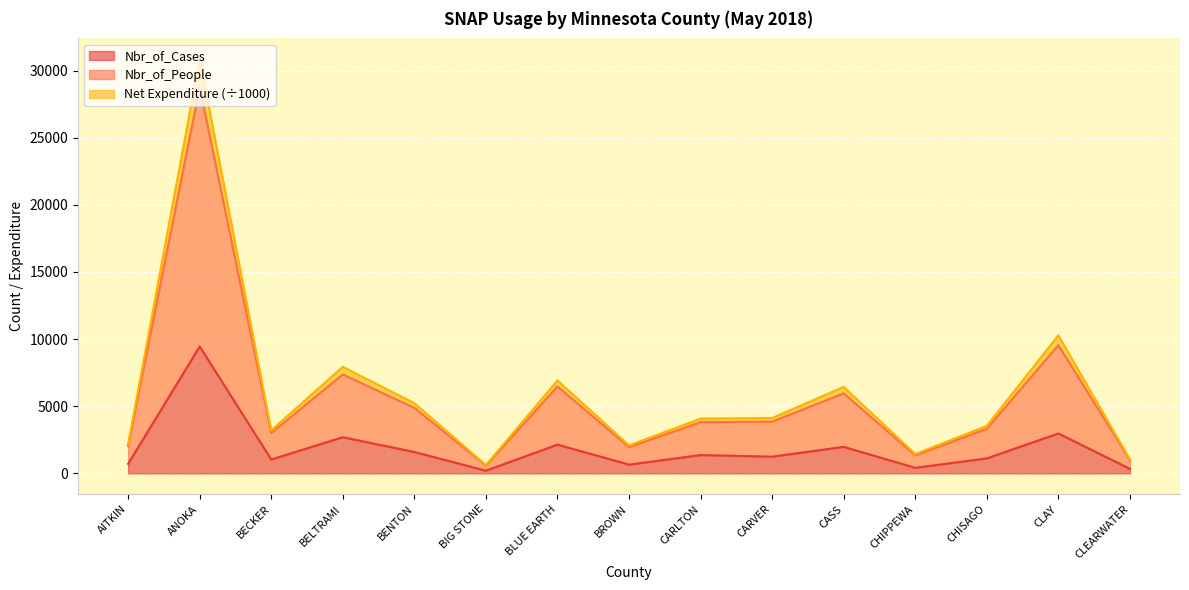

What position from the left is ANOKA?

2